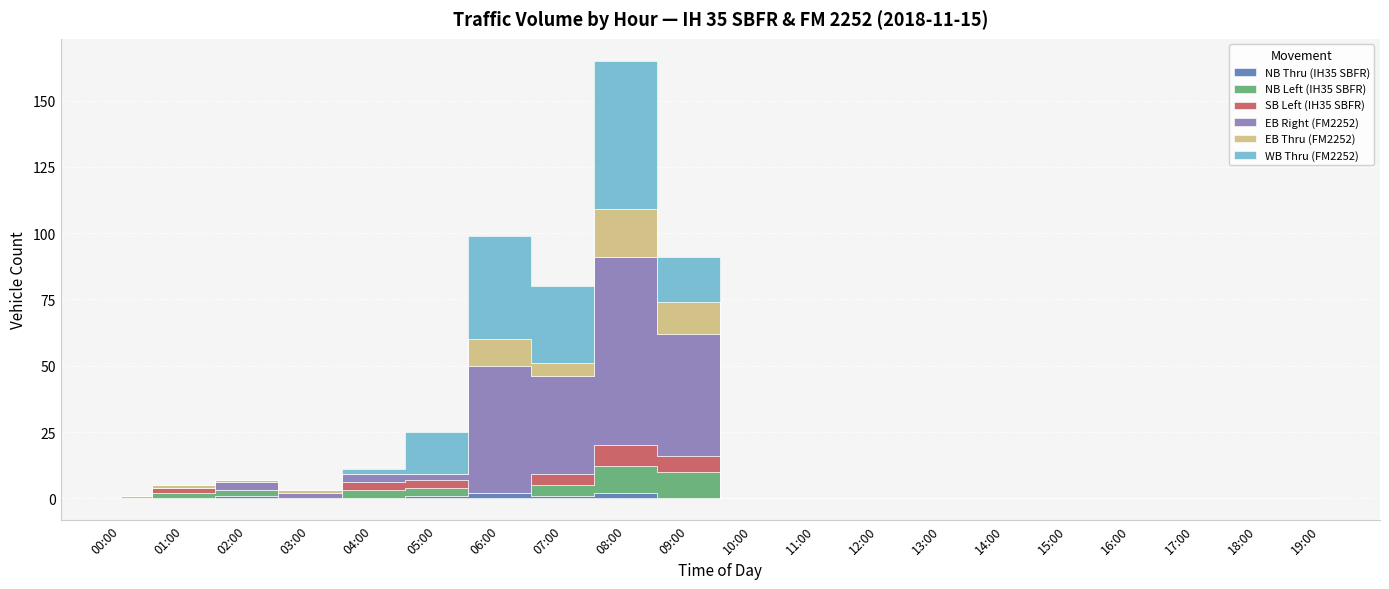

At which label is WB Thru (FM2252) closest to 28?

07:00